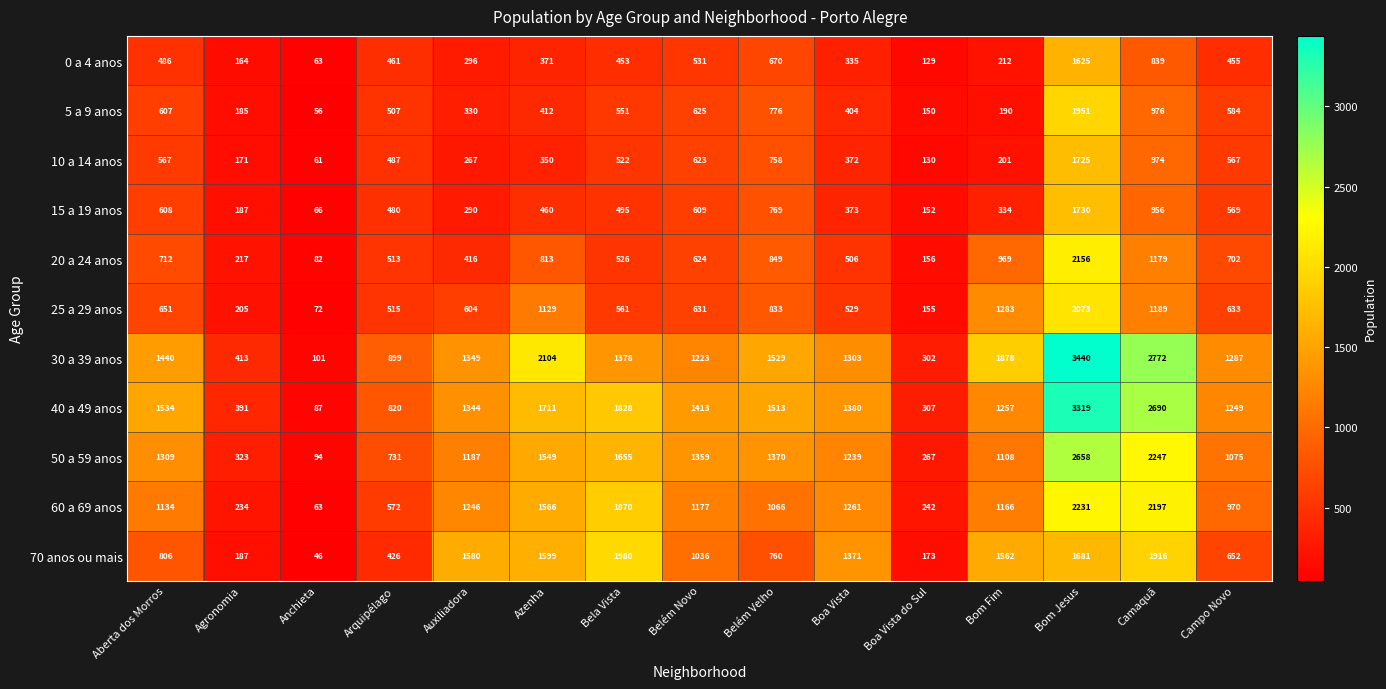

What is the minimum value shown in the chart?

46